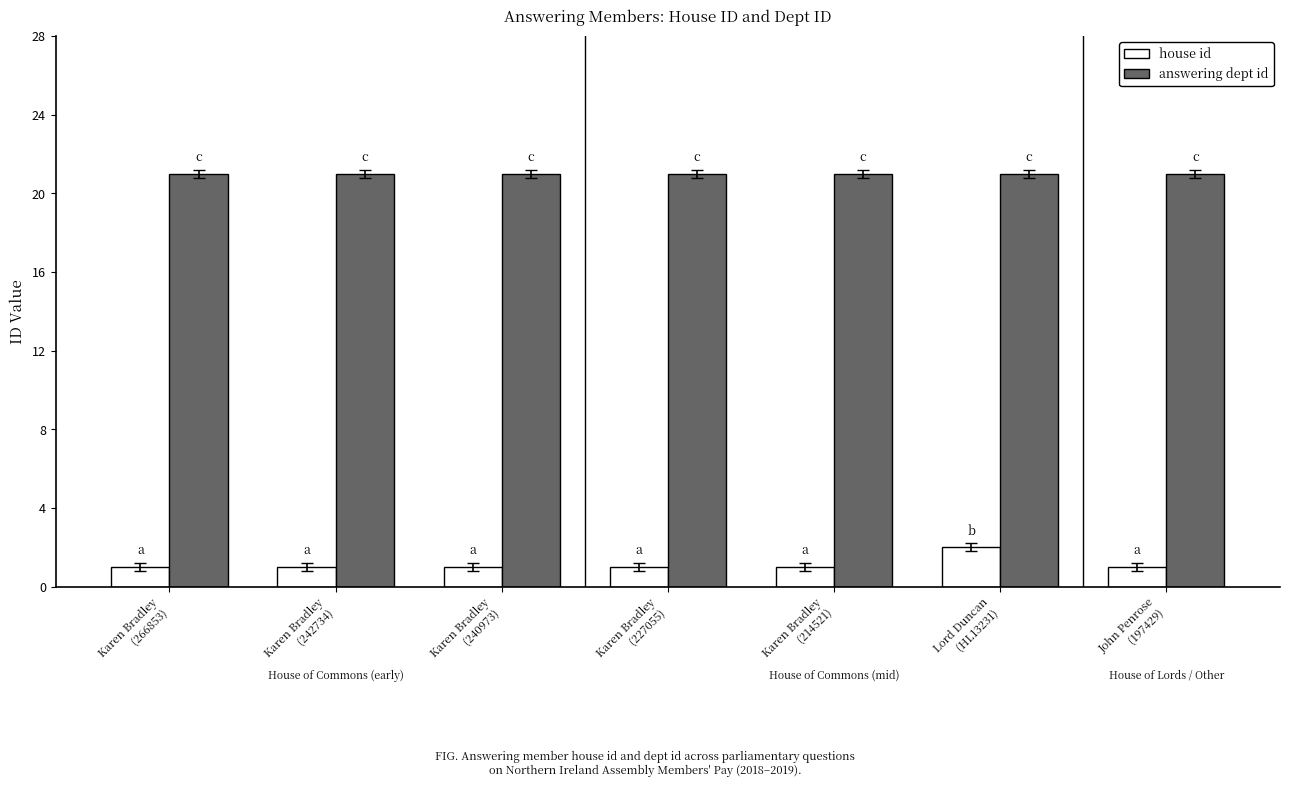

What is the maximum value shown in the chart?

21